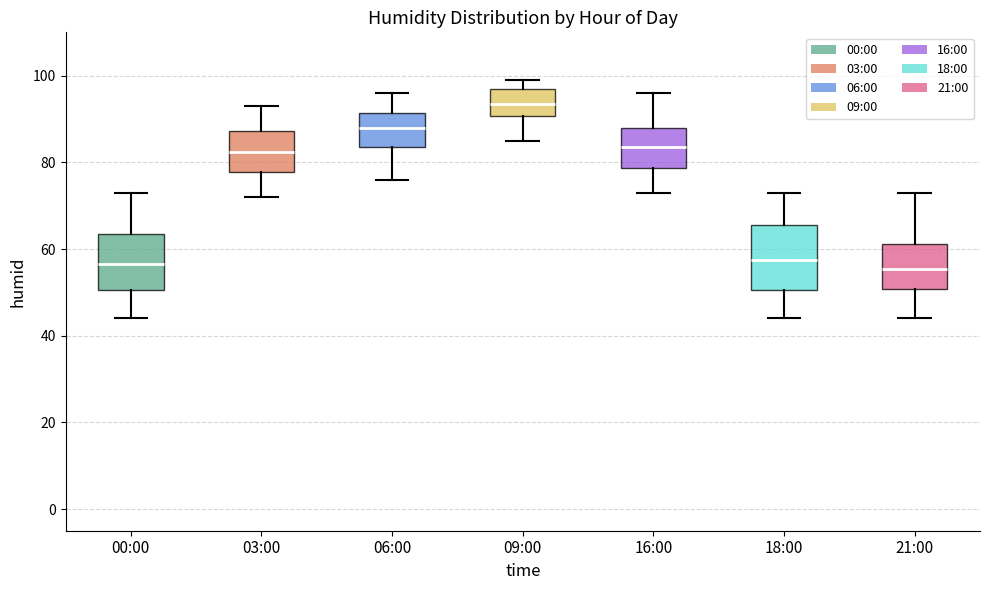

Comparing the boxes themselves (not the whiskers), which one is the tallest?

18:00